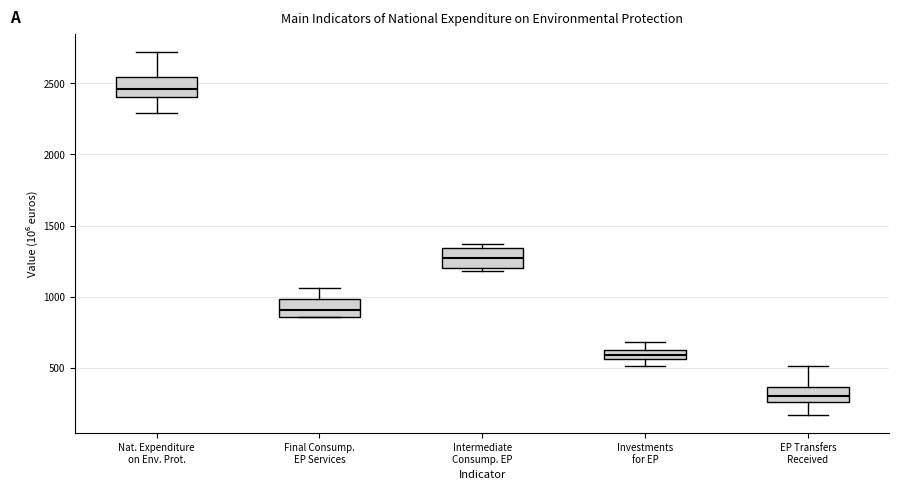

Where does the lower whisker of the box for Investments for EP end on the y-axis? The values are not printed on the chart, so give them approximately, as read against the axis.

500